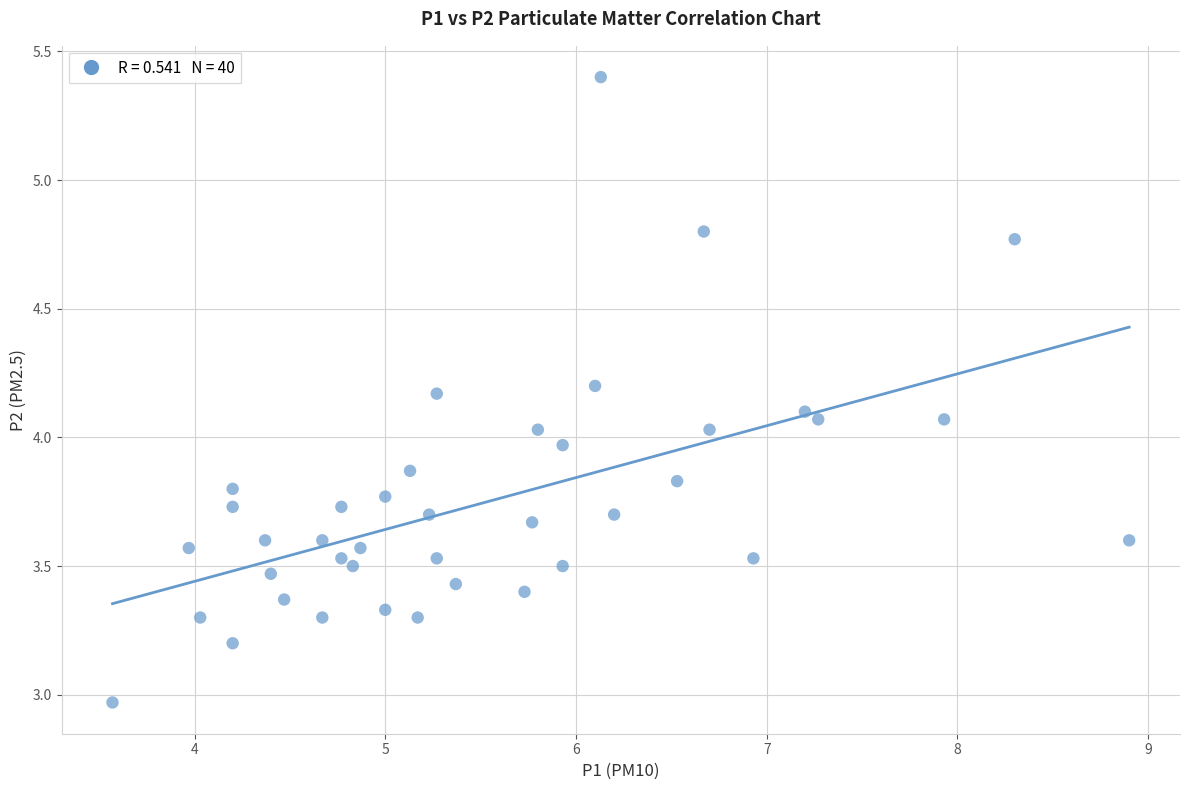

What is the range of Y values (max minus min)?

2.4